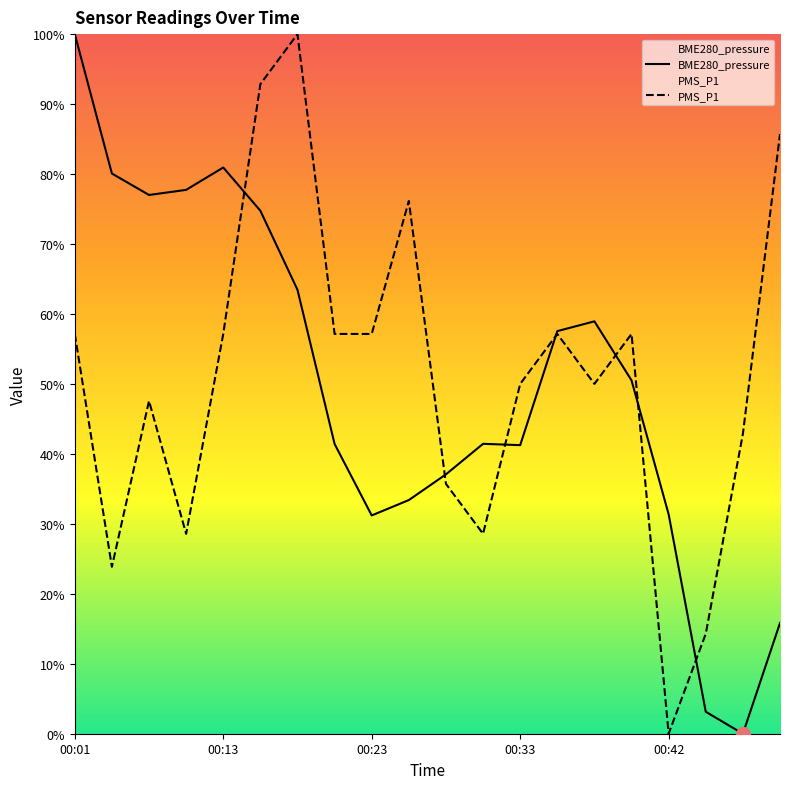

Is it true that PMS_P1 equals 75.9 at 00:33?

False